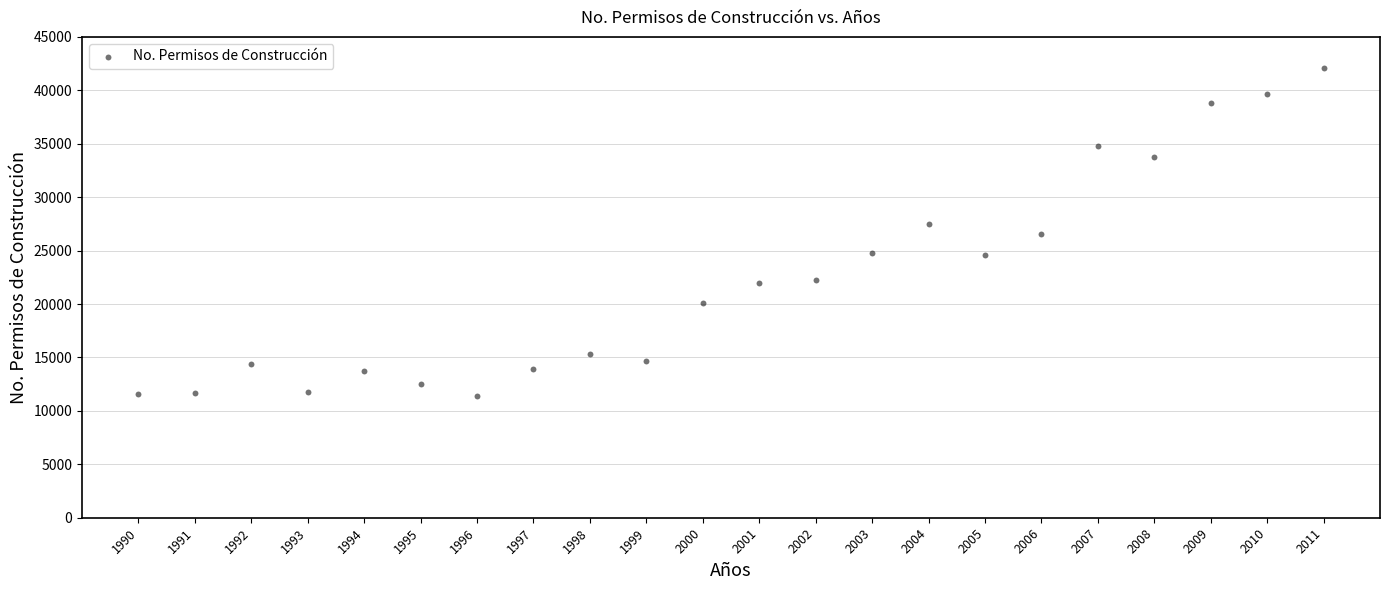

What is the range of X values (max minus min)?

21